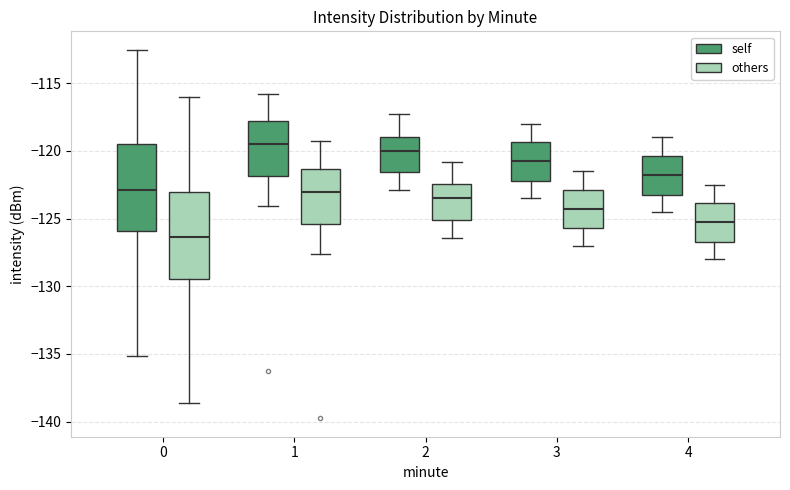

Which box's median line is the highest?

1 (self)